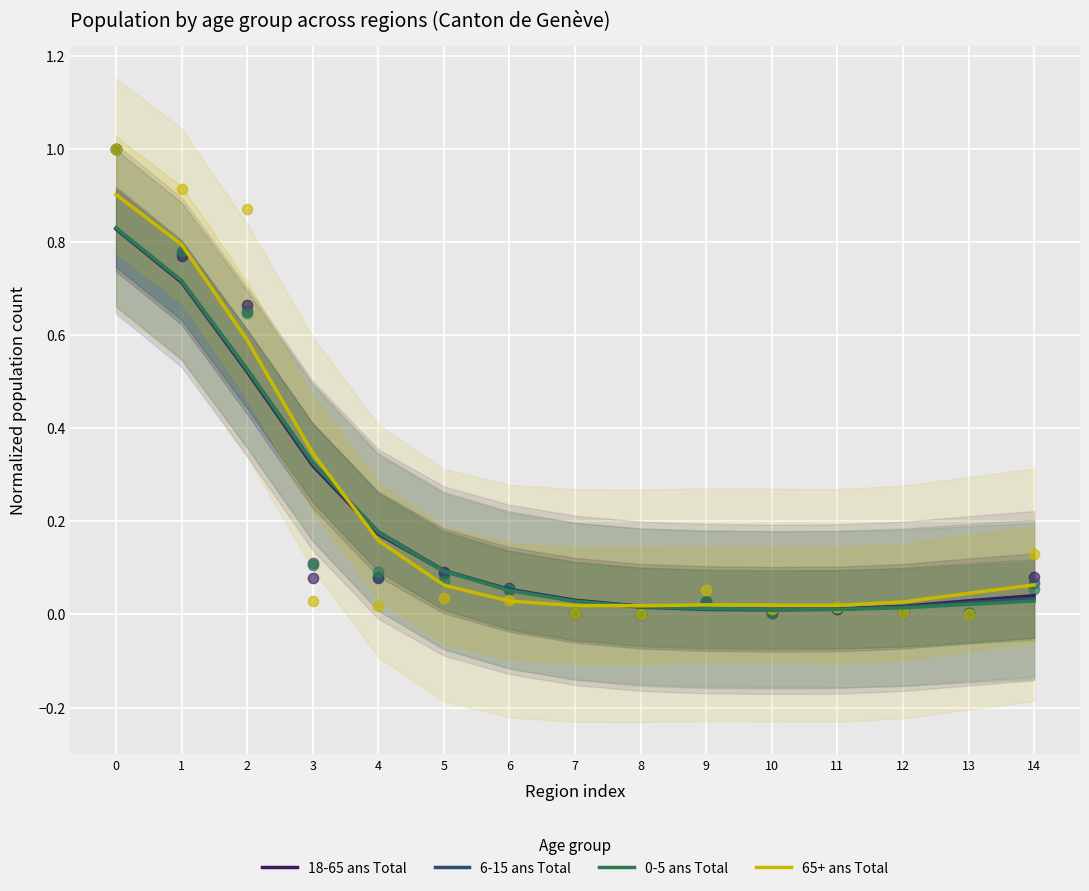

Which series contains the highest Y value?

65+ ans Total